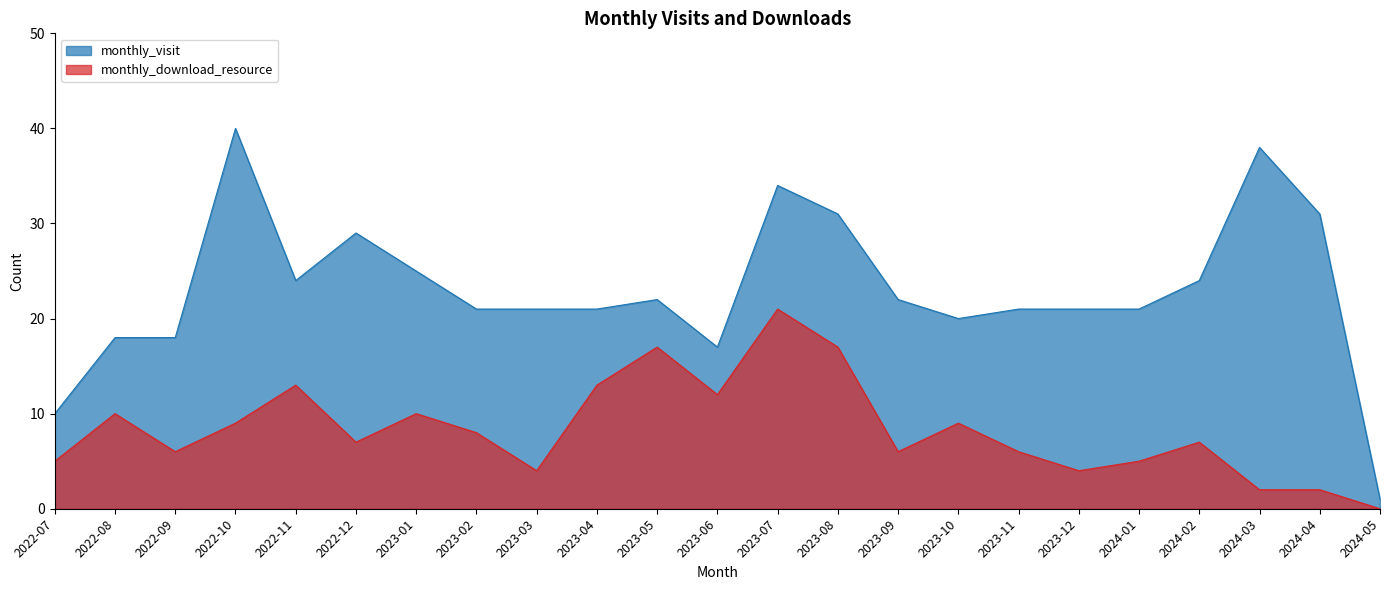

Which has a higher value, 2023-05 or 2022-08?

2023-05